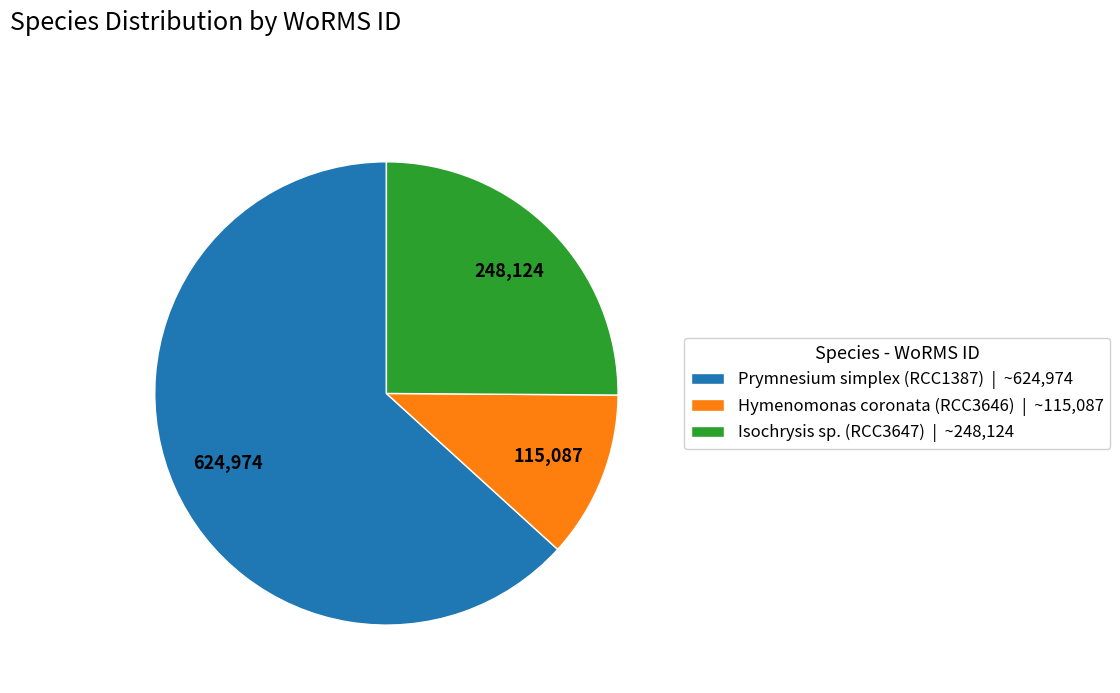

Combined, do Hymenomonas coronata (RCC3646) and Isochrysis sp. (RCC3647) account for over 50%?

No